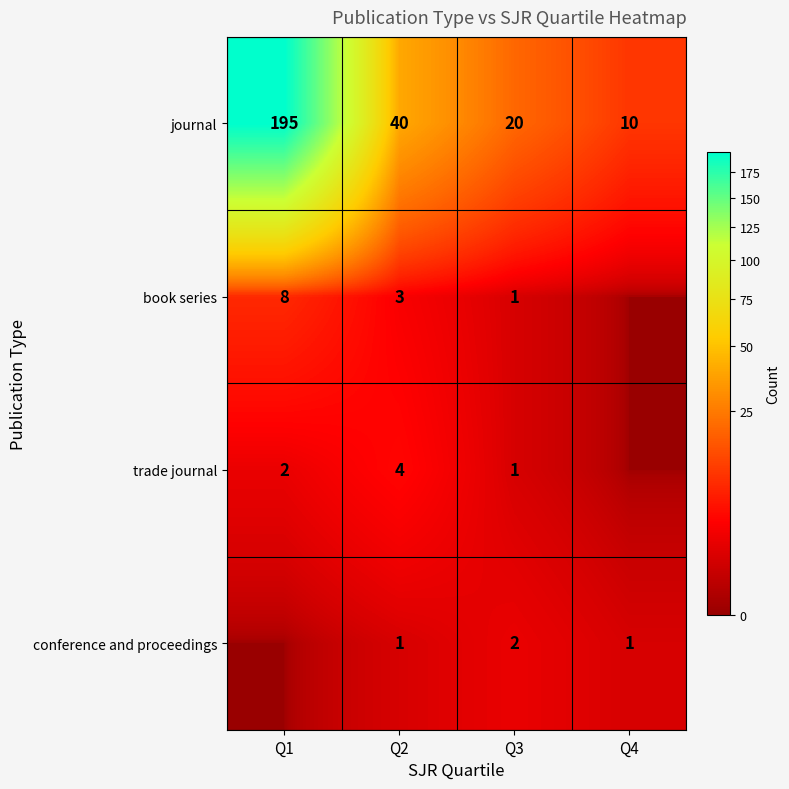

Is the value of journal at Q1 greater than the value of book series at Q2?

Yes